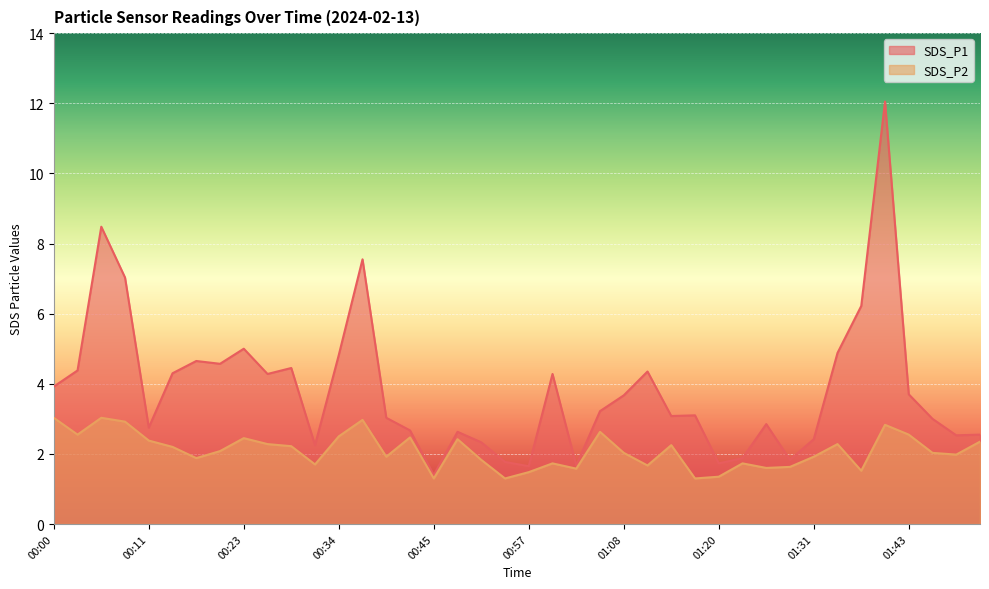

Reading left to right, transcribe all the data shown in this chart.

SDS_P1: 00:00=3.9	00:02=4.4	00:05=8.5	00:08=7.0	00:11=2.8	00:14=4.3	00:17=4.7	00:20=4.6	00:23=5.0	00:25=4.3	00:28=4.5	00:31=2.2	00:34=4.8	00:37=7.5	00:40=3.0	00:43=2.7	00:45=1.4	00:48=2.6	00:51=2.3	00:54=1.8	00:57=1.6	01:00=4.3	01:03=1.7	01:05=3.2	01:08=3.7	01:11=4.3	01:14=3.1	01:17=3.1	01:20=1.7	01:23=1.9	01:25=2.9	01:28=1.8	01:31=2.4	01:34=4.9	01:37=6.2	01:40=12.1	01:43=3.7	01:45=3.0	01:48=2.5	01:51=2.5
SDS_P2: 00:00=3.0	00:02=2.5	00:05=3.0	00:08=2.9	00:11=2.4	00:14=2.2	00:17=1.9	00:20=2.1	00:23=2.5	00:25=2.3	00:28=2.2	00:31=1.7	00:34=2.5	00:37=3.0	00:40=1.9	00:43=2.5	00:45=1.3	00:48=2.4	00:51=1.8	00:54=1.3	00:57=1.5	01:00=1.7	01:03=1.6	01:05=2.6	01:08=2.0	01:11=1.7	01:14=2.2	01:17=1.3	01:20=1.4	01:23=1.7	01:25=1.6	01:28=1.6	01:31=1.9	01:34=2.3	01:37=1.5	01:40=2.8	01:43=2.5	01:45=2.0	01:48=2.0	01:51=2.4